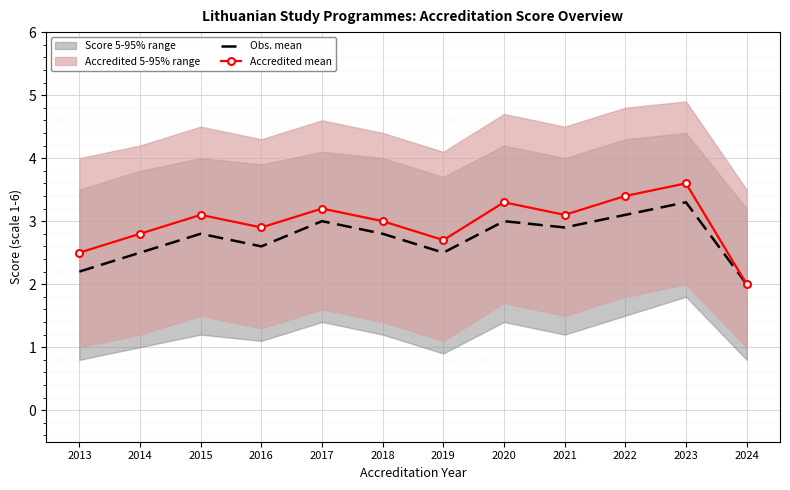

What is the value of the Accredited mean point at the 4th from the left?

2.9